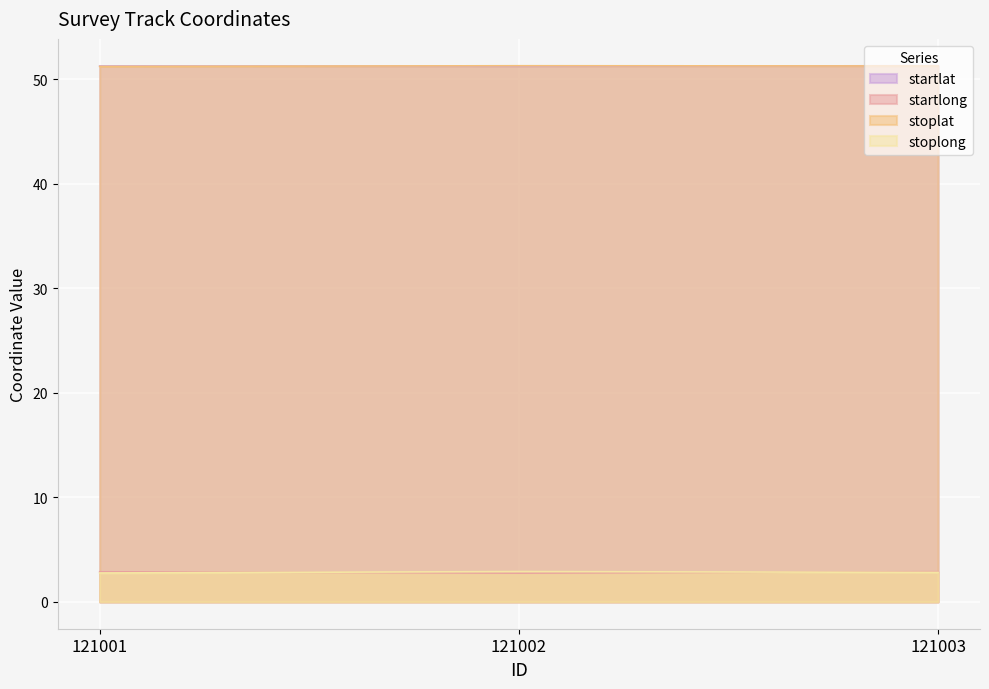

What is the approximate value of stoplong at 121002?

2.9